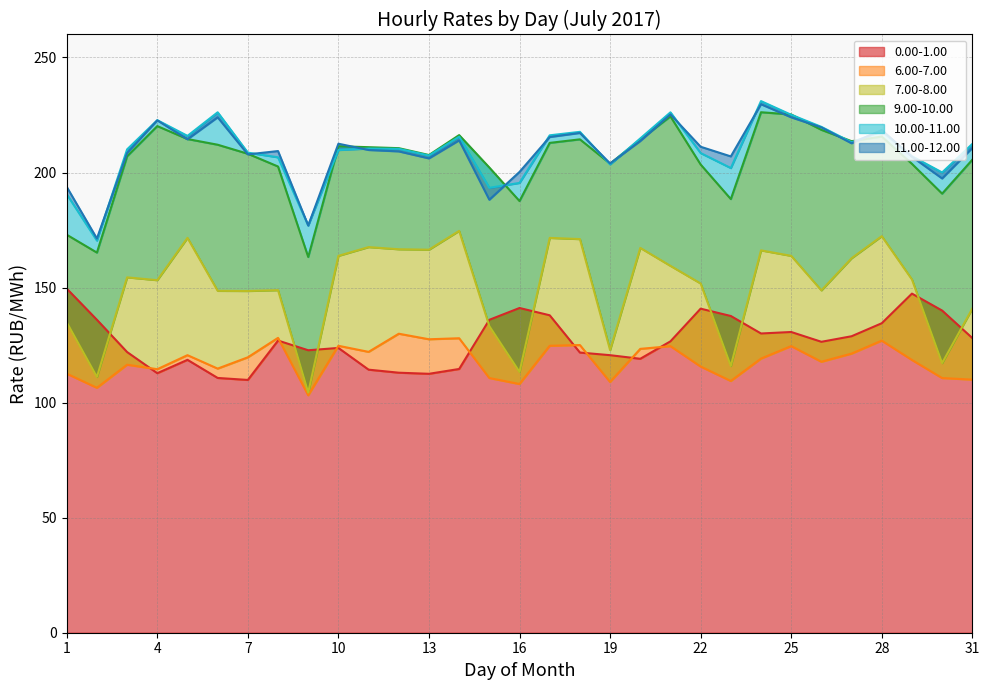

Reading left to right, what are all the values shown in this chart?

0.00-1.00: 149.5	136.0	122.0	112.8	118.6	110.7	109.9	127.0	122.8	123.8	114.3	113.0	112.5	114.6	136.0	141.1	138.0	121.8	120.6	119.1	126.6	140.8	137.7	130.1	130.7	126.4	128.8	134.5	147.4	140.0	128.1
6.00-7.00: 112.6	106.4	116.5	114.5	120.6	114.8	119.7	128.2	103.2	124.7	122.1	129.9	127.5	128.0	110.7	108.1	124.7	125.0	109.0	123.4	124.5	115.7	109.4	119.1	124.6	117.8	121.3	126.9	118.5	110.7	110.0
7.00-8.00: 134.9	111.2	154.4	153.2	171.6	148.6	148.5	148.9	104.4	163.8	167.6	166.7	166.5	174.7	133.2	113.3	171.6	171.1	122.8	167.2	159.4	151.8	115.9	166.2	163.8	148.8	162.8	172.3	153.5	117.2	140.9
9.00-10.00: 173.0	165.2	207.1	220.2	214.6	212.1	208.2	202.6	163.3	211.4	211.0	210.6	207.6	216.3	202.2	187.6	212.9	214.4	203.9	214.4	224.4	203.5	188.5	226.2	225.2	218.6	213.6	215.7	203.8	190.8	205.6
10.00-11.00: 190.6	170.4	210.1	222.8	215.9	226.2	208.7	206.6	177.0	209.8	210.4	210.3	207.4	215.6	193.4	195.5	216.2	217.7	203.5	214.8	226.2	208.5	201.9	231.1	225.1	219.8	213.2	218.0	207.1	200.0	212.4
11.00-12.00: 193.8	171.3	208.4	222.7	214.4	224.0	207.9	209.3	177.0	212.5	209.8	209.2	206.1	214.0	188.2	200.3	215.4	217.2	204.0	213.7	225.3	211.2	207.0	229.7	224.0	219.6	212.7	218.5	206.8	197.4	210.7